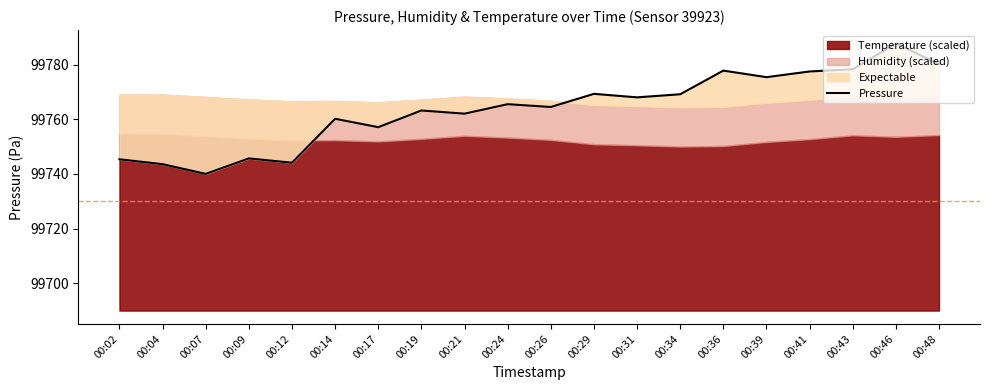

Reading left to right, list all the values displayed in this chart.

99745.3	99743.6	99740.0	99745.7	99744.1	99760.2	99757.1	99763.2	99762.0	99765.5	99764.5	99769.3	99768.0	99769.1	99777.8	99775.4	99777.5	99778.3	99787.7	99780.1